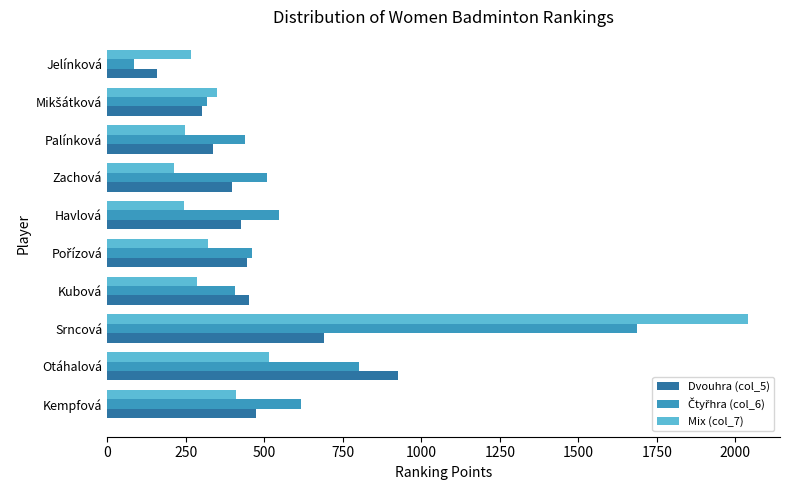

What is the approximate value of Dvouhra (col_5) at Zachová, to the nearest 10?

400